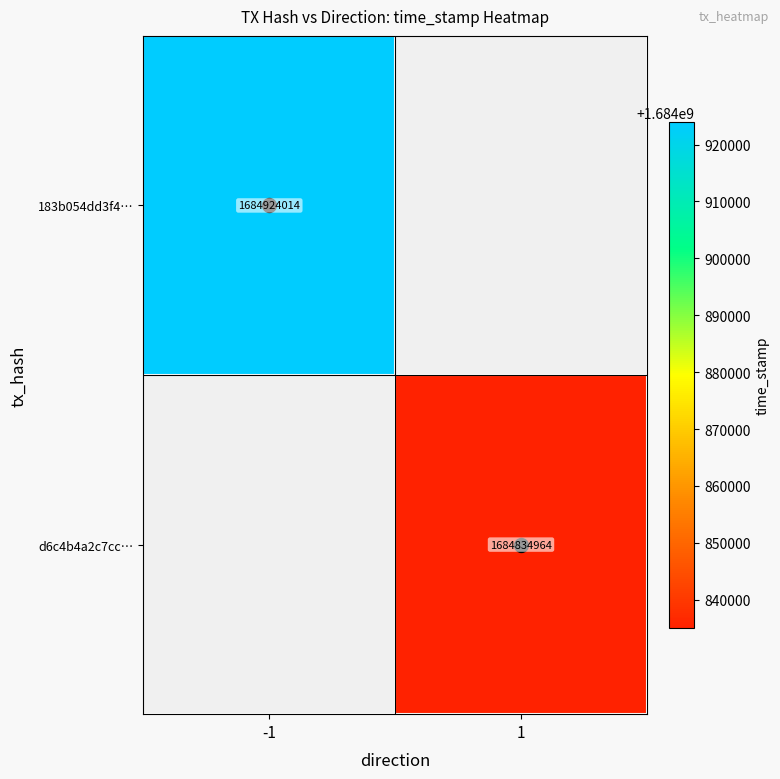

Is the value of 183b054dd3f4… at 1 greater than the value of d6c4b4a2c7cc… at 1?

No